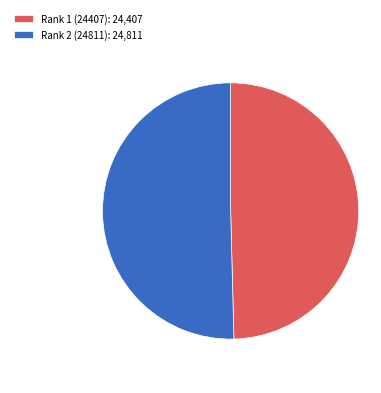

How many slices are in this pie chart?

2